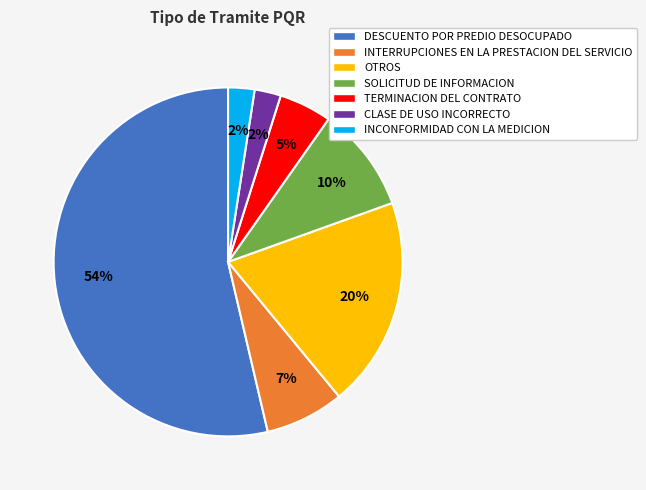

To the nearest percent, what percentage of the pie is TERMINACION DEL CONTRATO?

5%